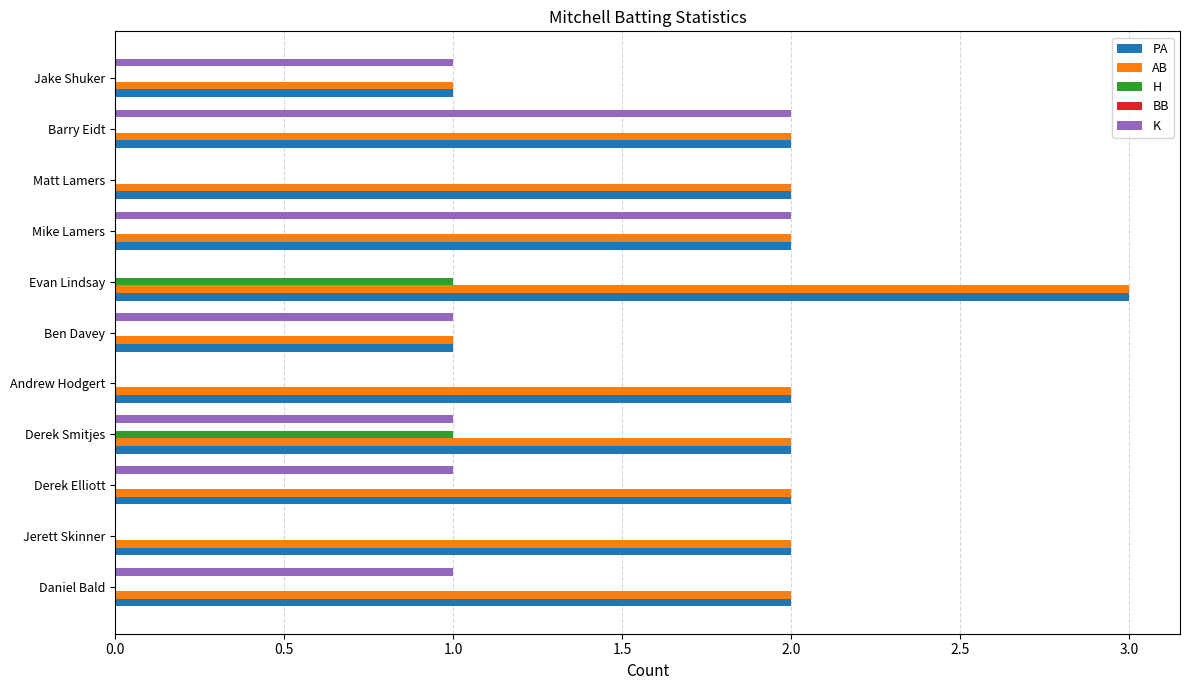

What is the sum of all AB values?

21